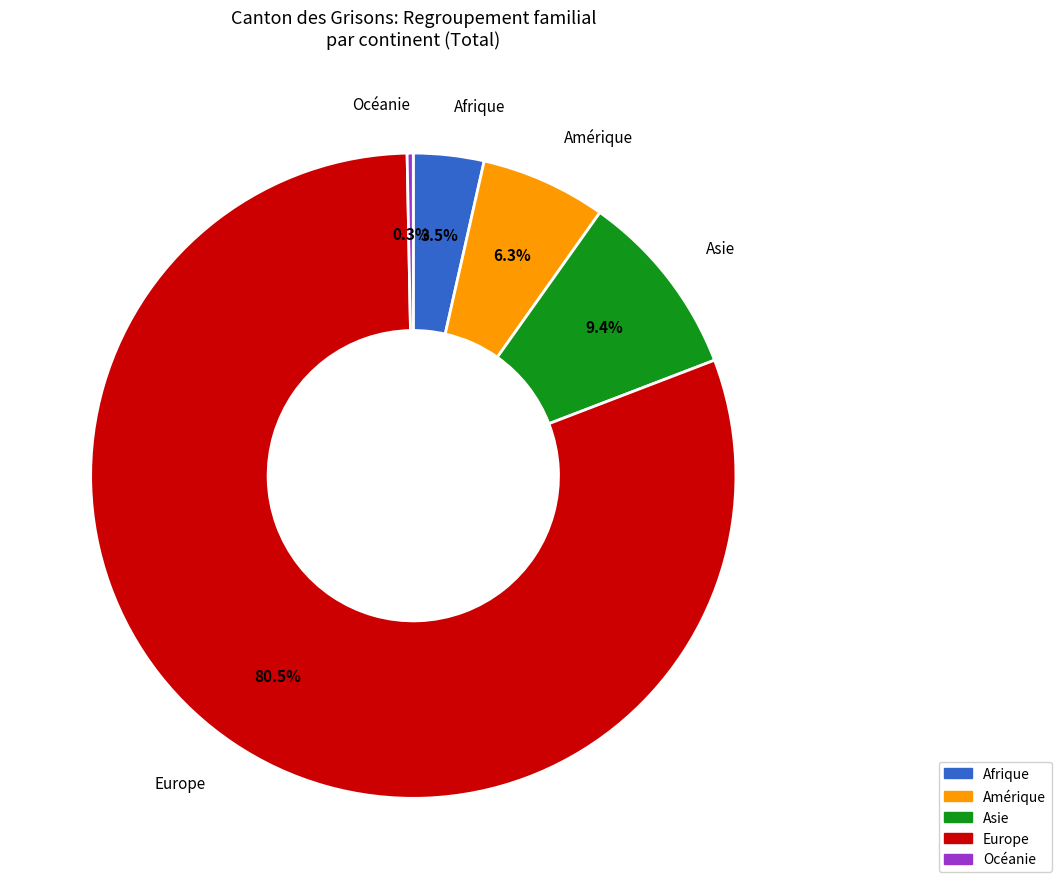

How much of the chart is everything except Europe?

19.5%